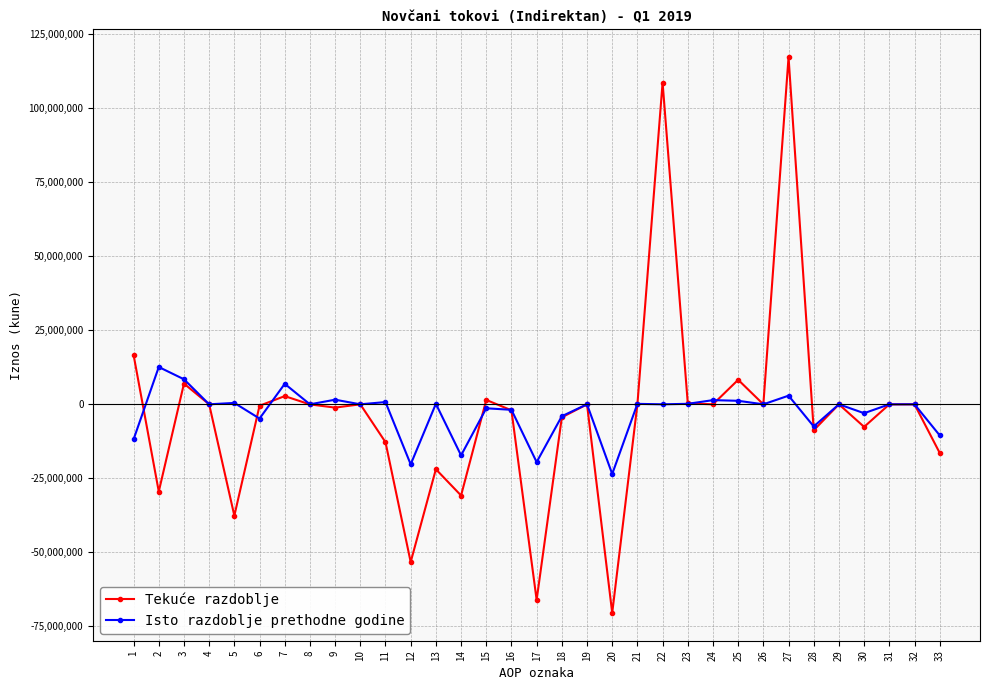

At how many categories does at least one series exceed 31589224?

2